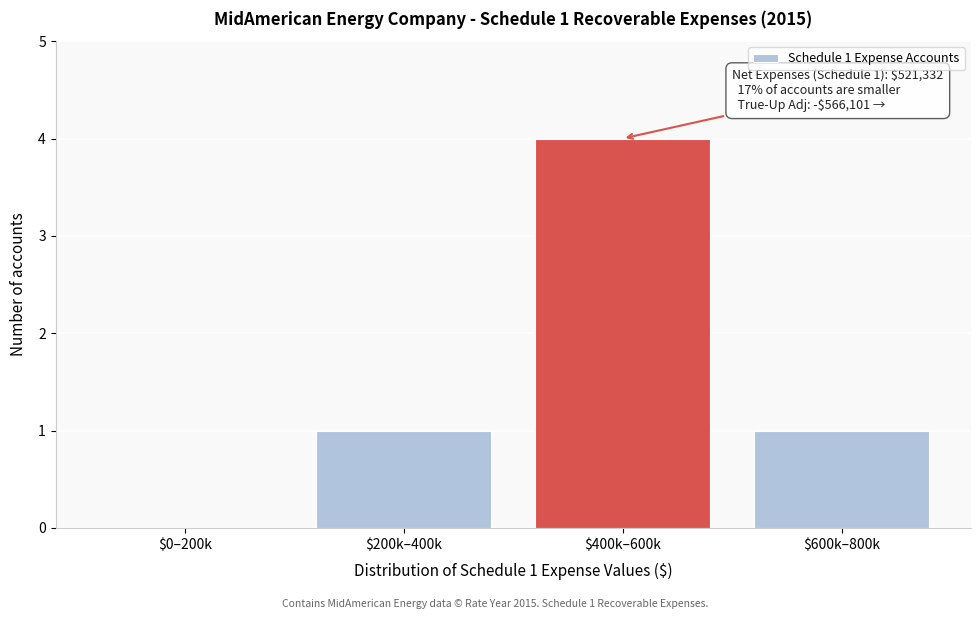

Read the value at $400k–600k.

4